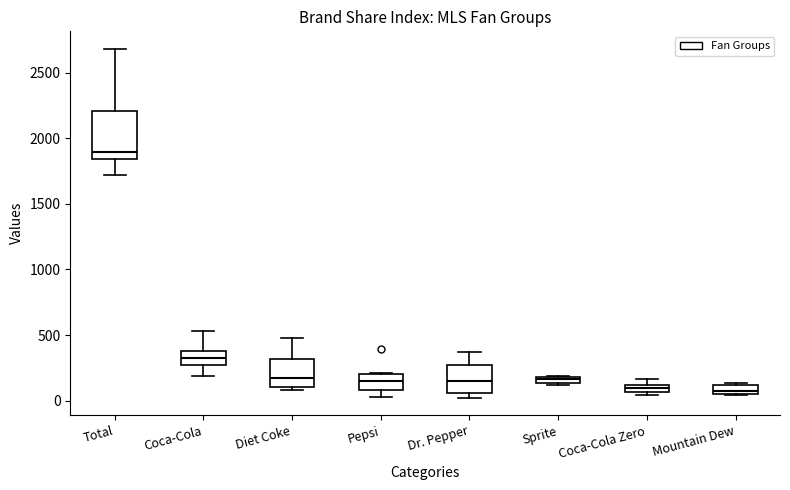

Where does the lower whisker of the box for Pepsi end on the y-axis? The values are not printed on the chart, so give them approximately, as read against the axis.

50